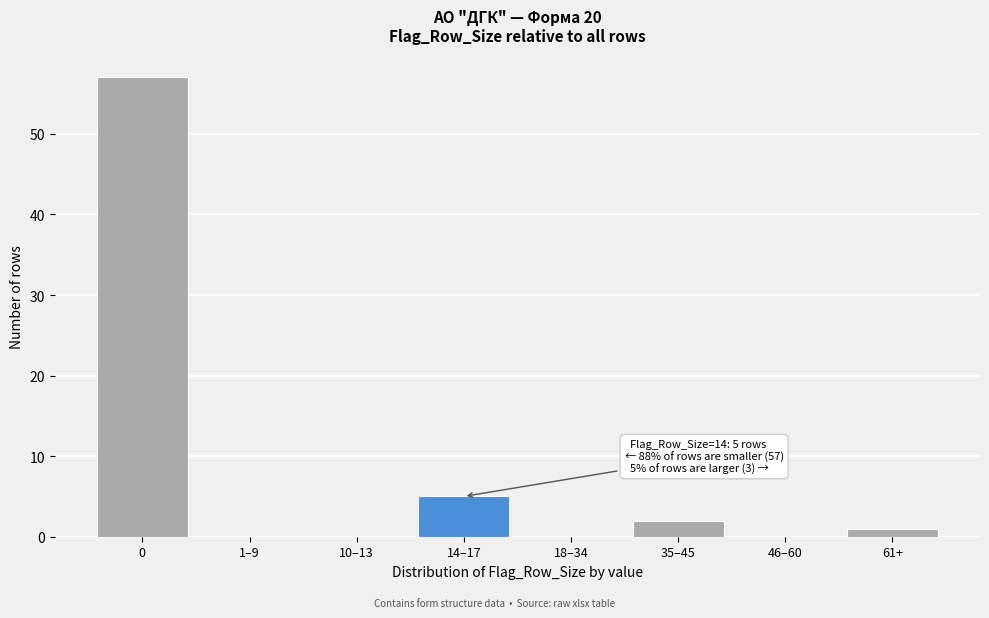

Reading left to right, what are all the values shown in this chart?

0=57	1–9=0	10–13=0	14–17=5	18–34=0	35–45=2	46–60=0	61+=1